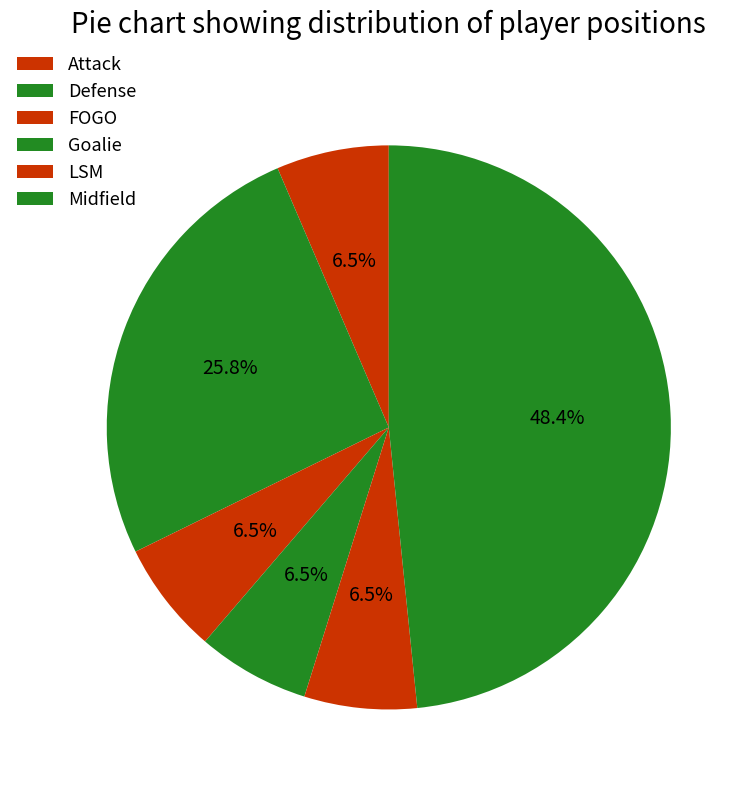

The Goalie slice represents 6% of the pie. True or false?

True